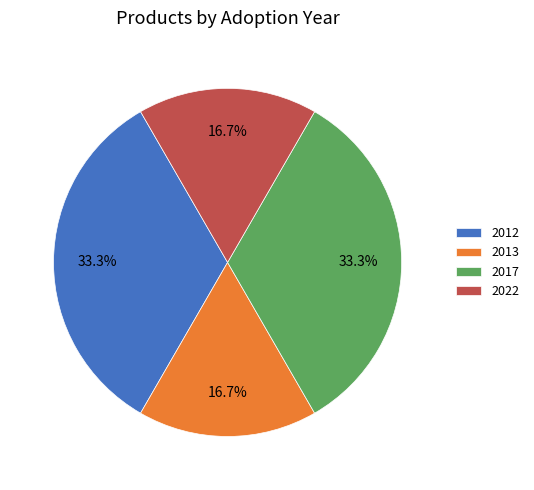

How much of the chart is everything except 2013?

83.3%